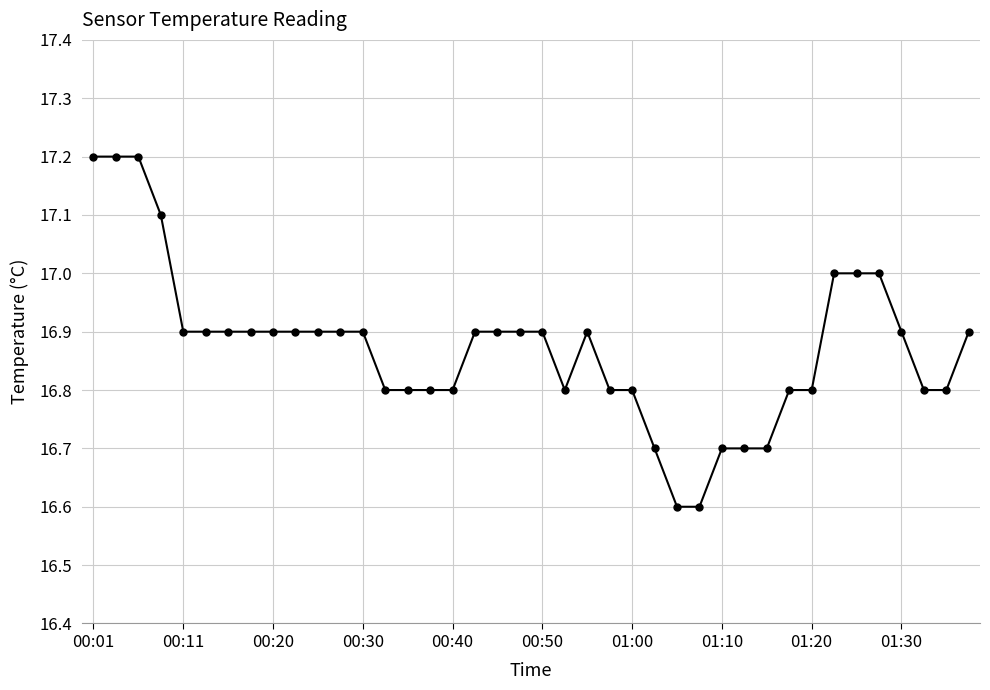

What is the value of the 39th point from the left?

16.8